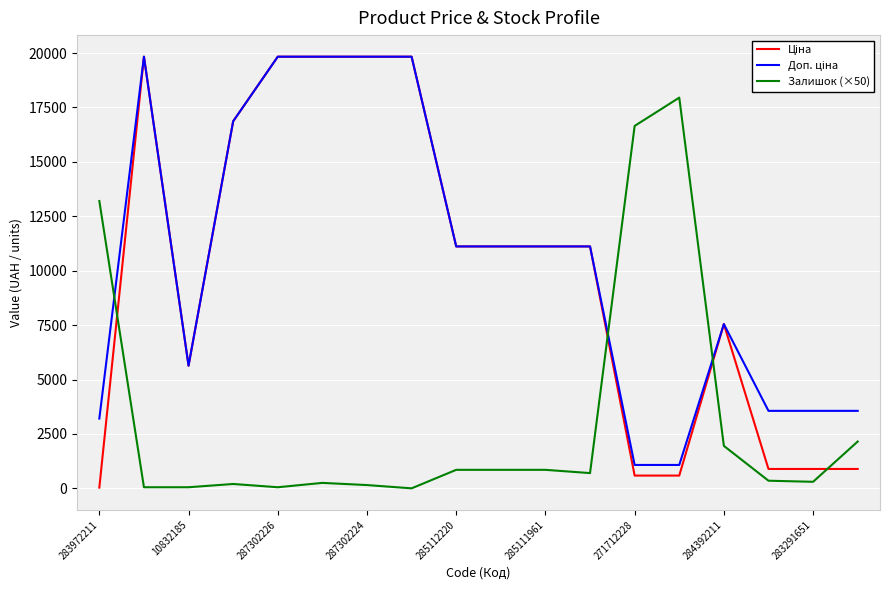

Is this an area chart (filled region under the line)?

No